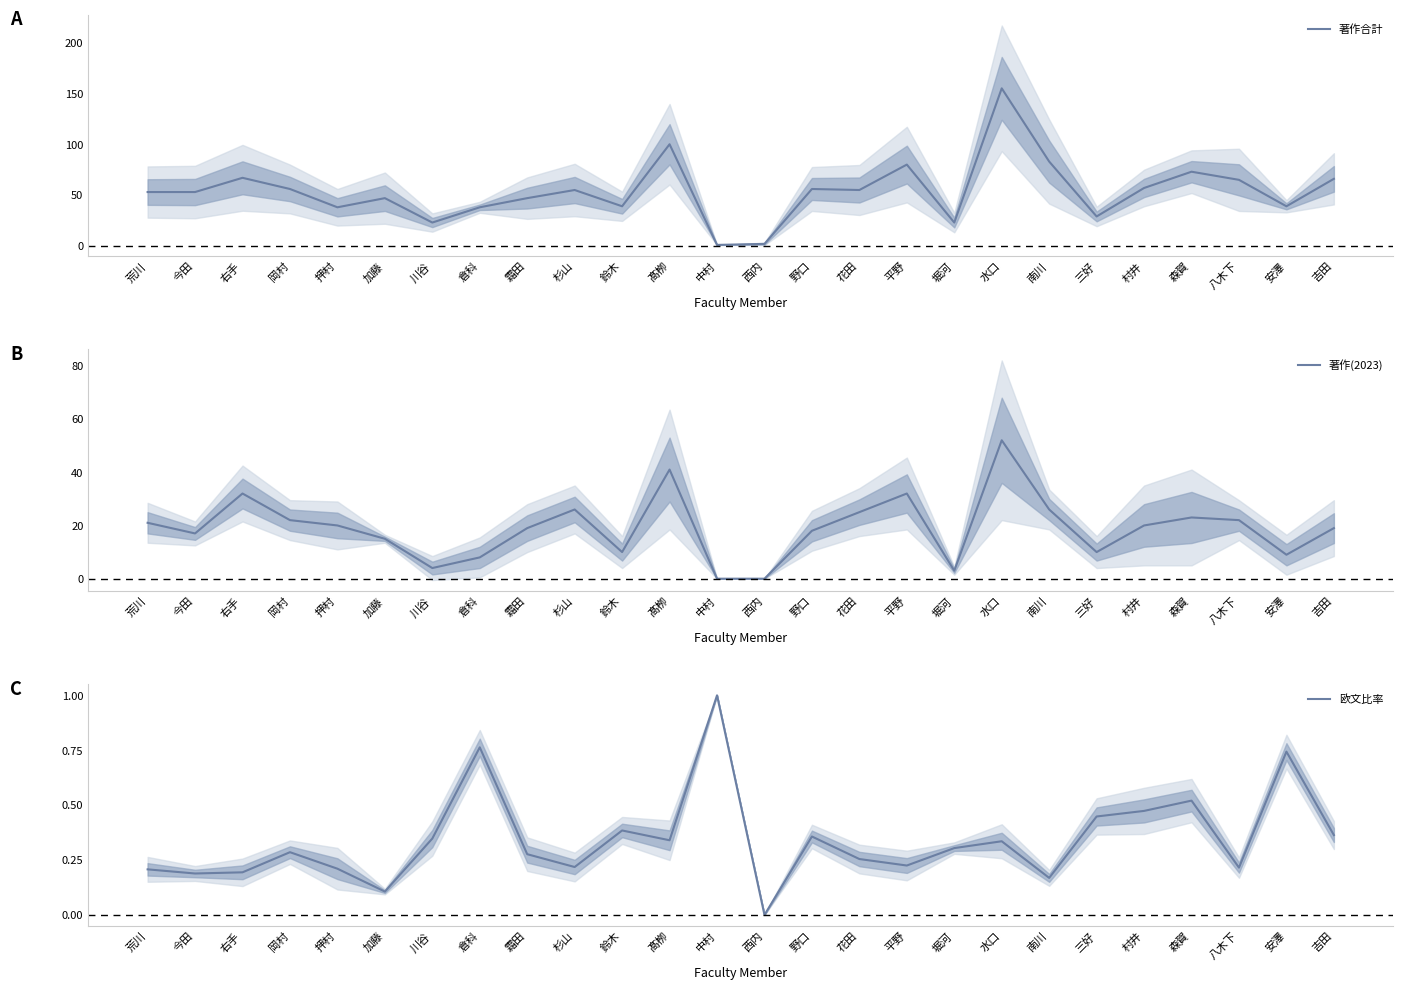

What are all the series names shown in the legend?

著作合計, 著作(2023), 欧文比率